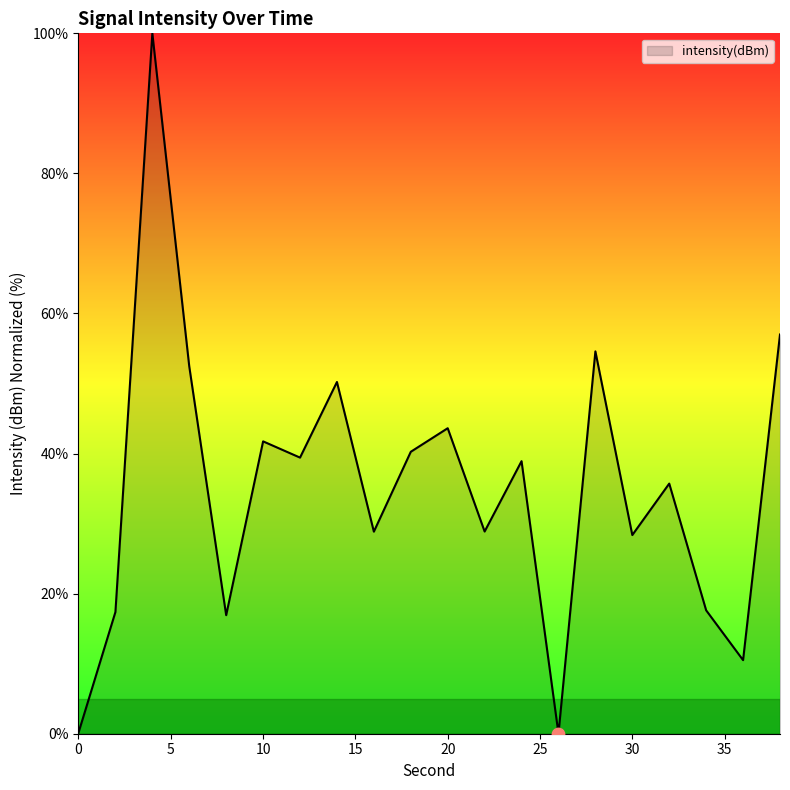

What is the maximum value shown in the chart?

100.0